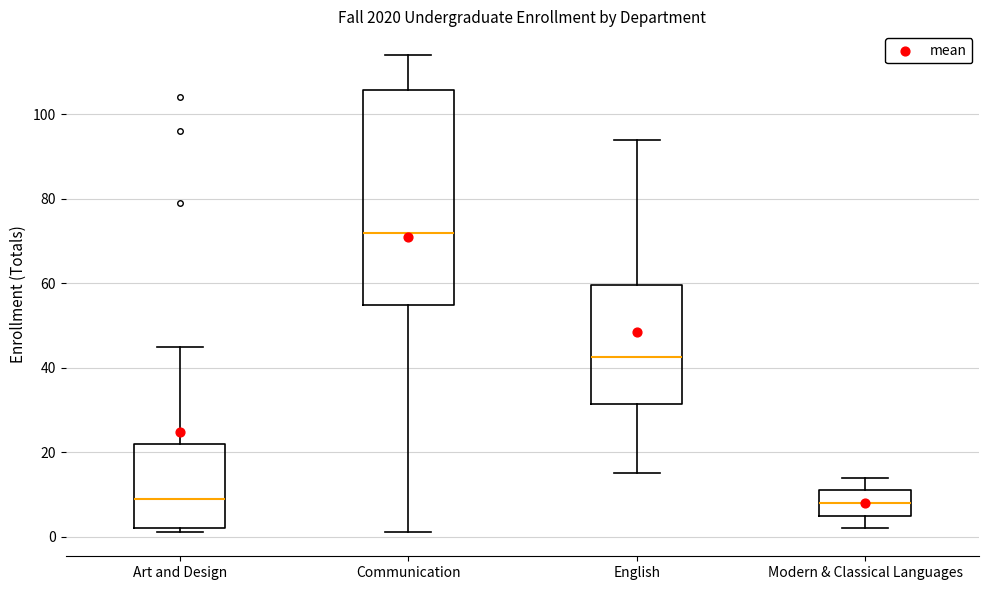

Where does the lower whisker of the box for Communication end on the y-axis? The values are not printed on the chart, so give them approximately, as read against the axis.

2